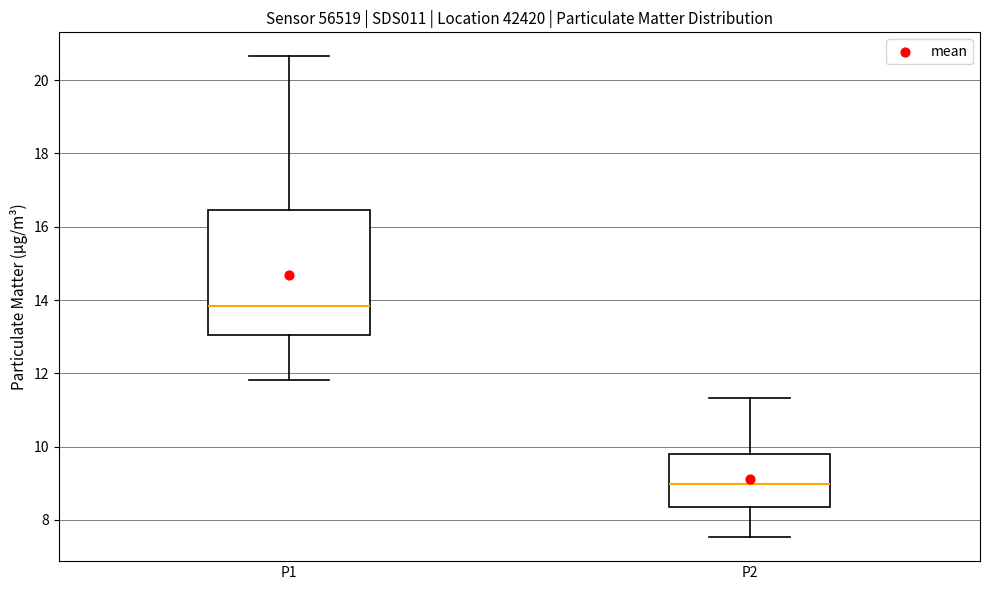

Reading left to right, read every box against the y-axis: the position of its median line, the range the box covers, and the ends of its whiskers. The values are not printed on the chart, so give them approximately, as read against the axis.

P1: median 13.8, box 13.0 to 16.4, whiskers 11.8 to 20.6
P2: median 9.0, box 8.4 to 9.8, whiskers 7.6 to 11.4